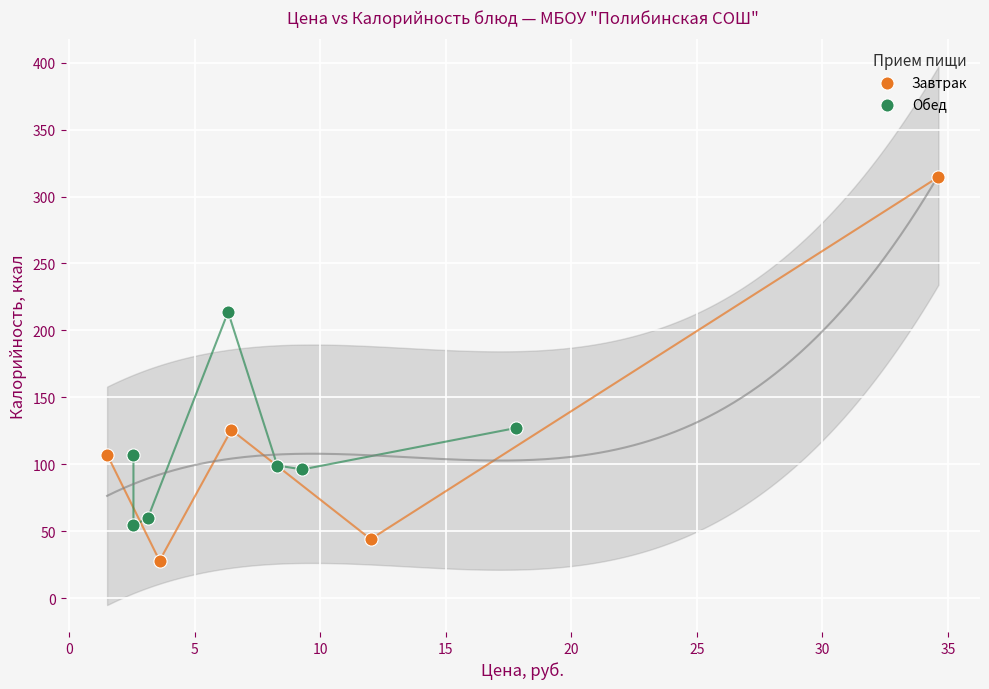

Which series has the widest spread of Y values?

Завтрак